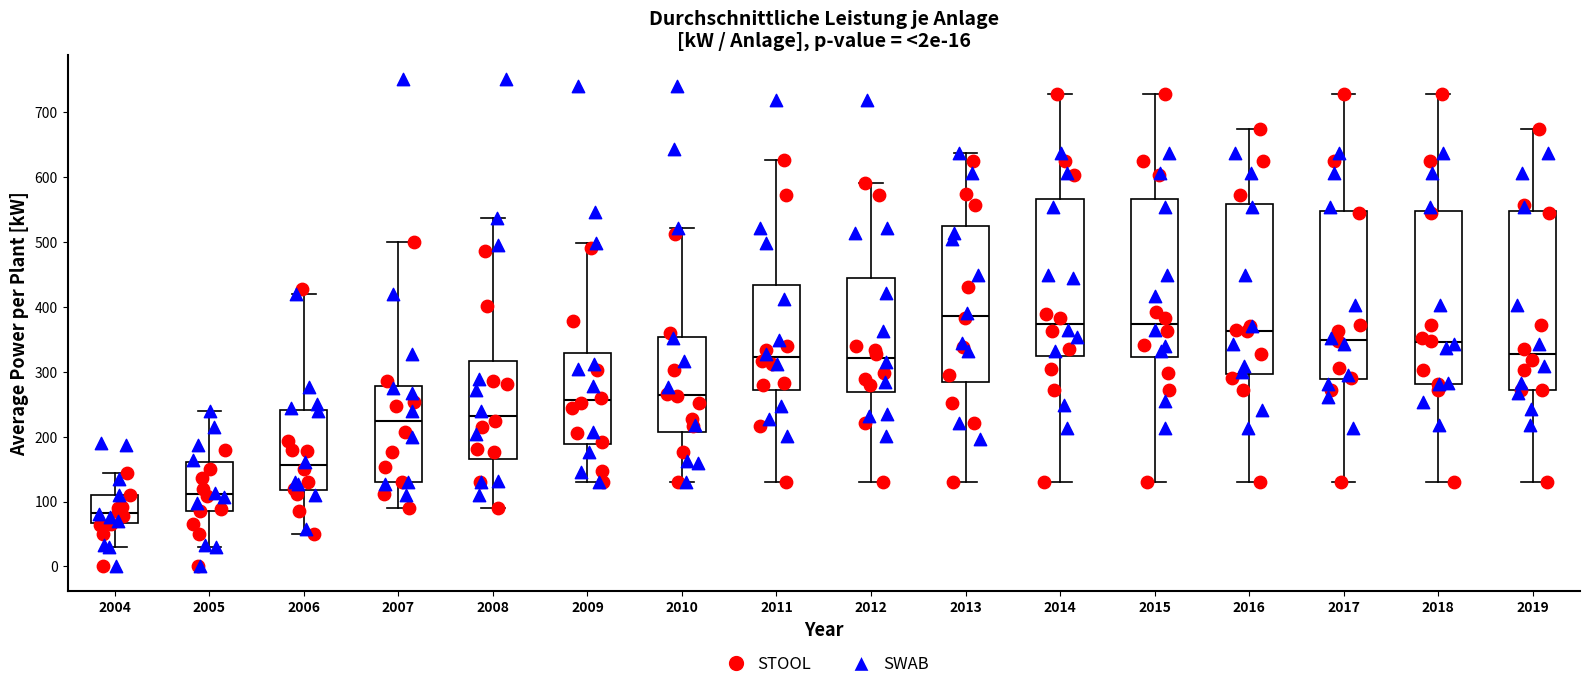

Which box has the lowest median line?

2004